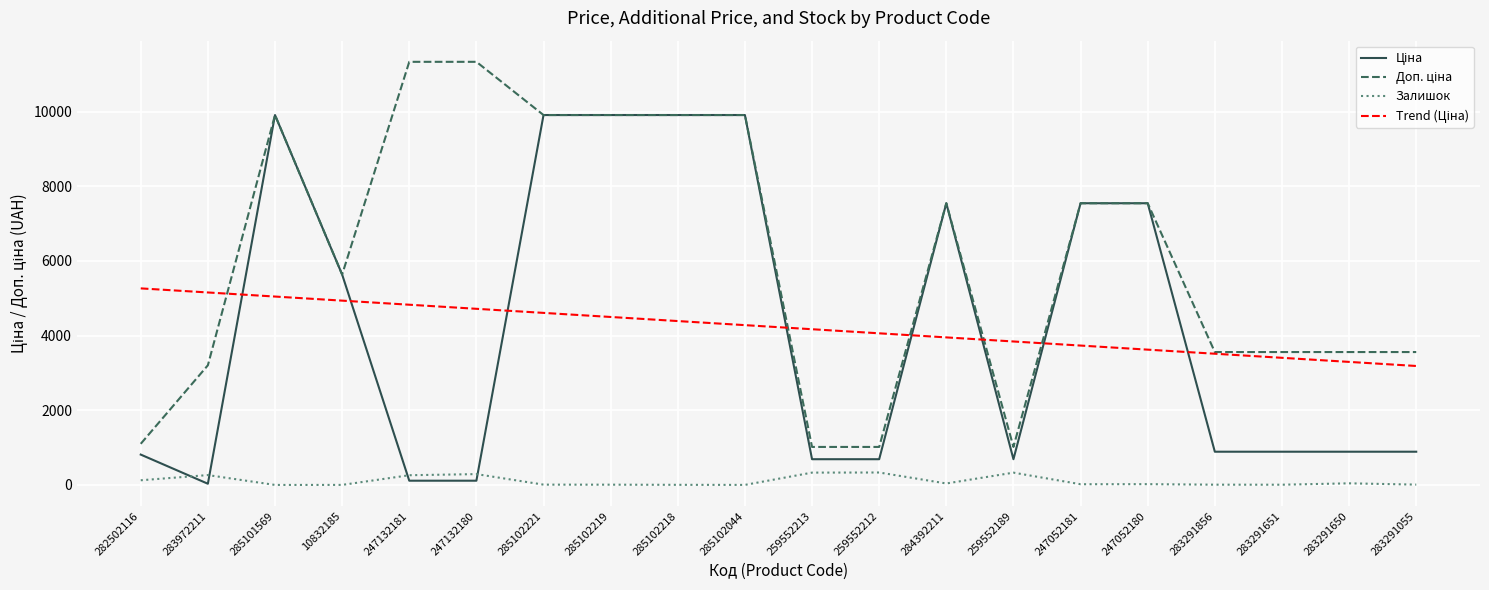

How many series are shown in this chart?

4